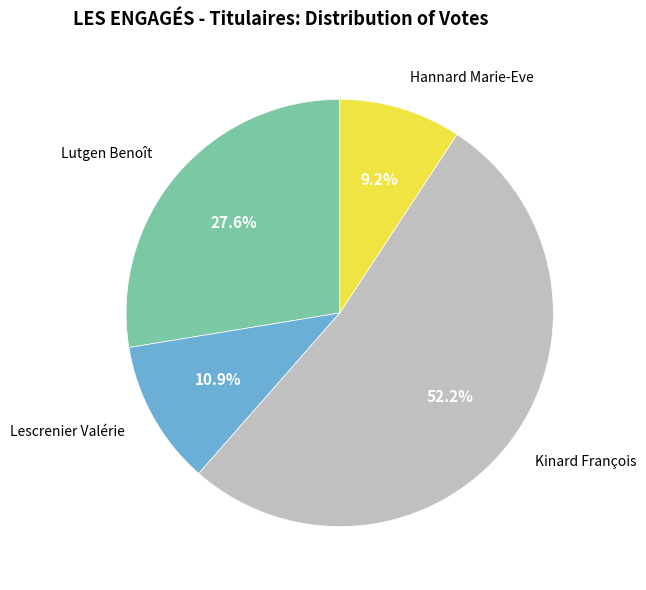

What percentage is the Lutgen Benoît slice, to the nearest percent?

28%